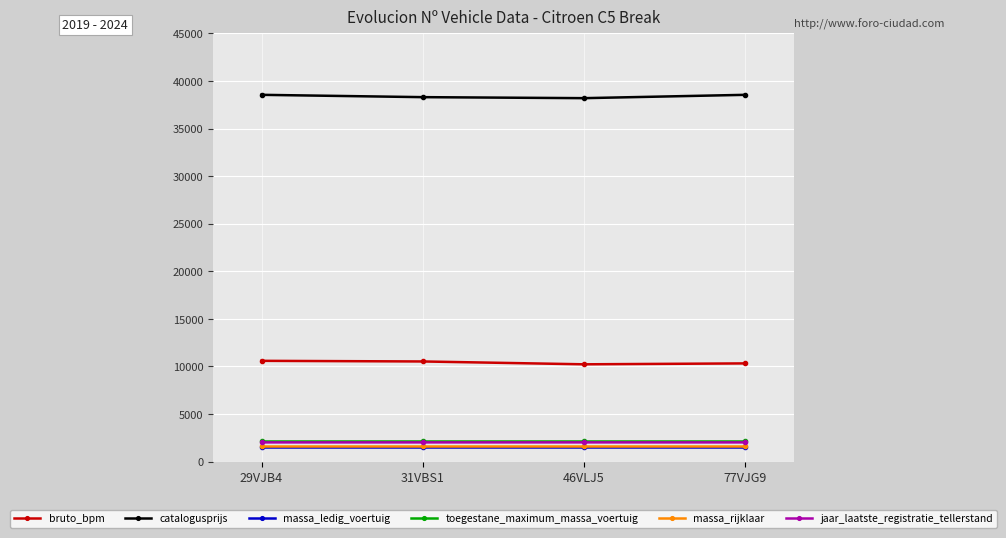

What is the sum of the jaar_laatste_registratie_tellerstand values at 29VJB4 and 77VJG9?

4045